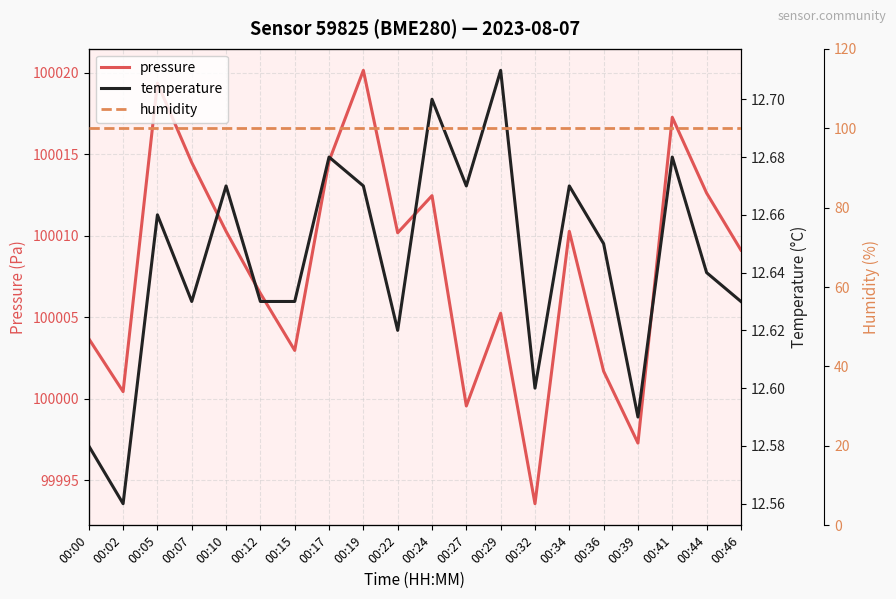

True or false: humidity has more than 0 interior local peaks.

False